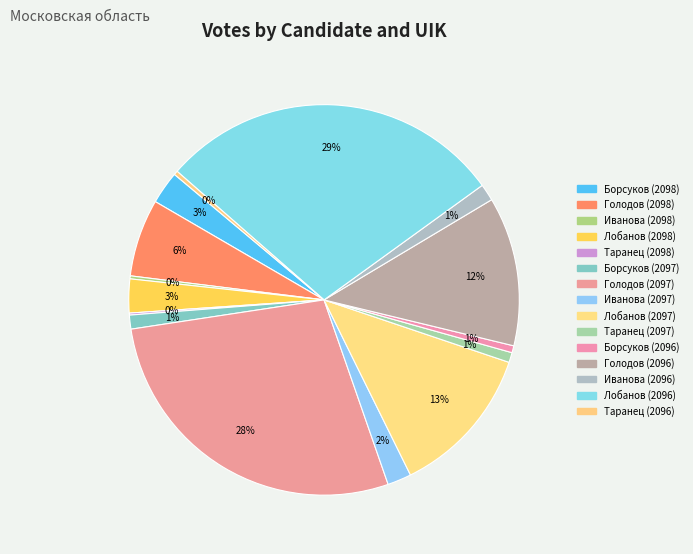

To the nearest percent, what percentage of the pie is Голодов (2096)?

12%